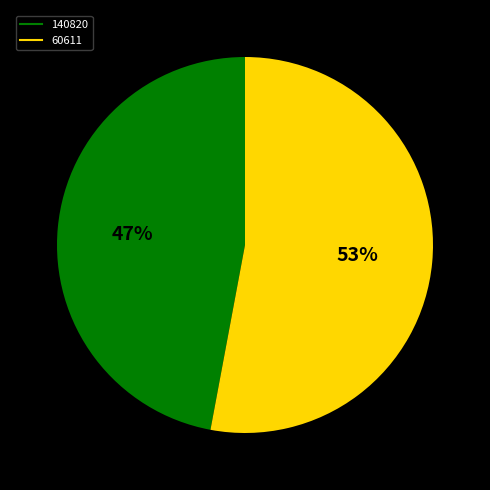

Between 60611 and 140820, which is larger?

60611